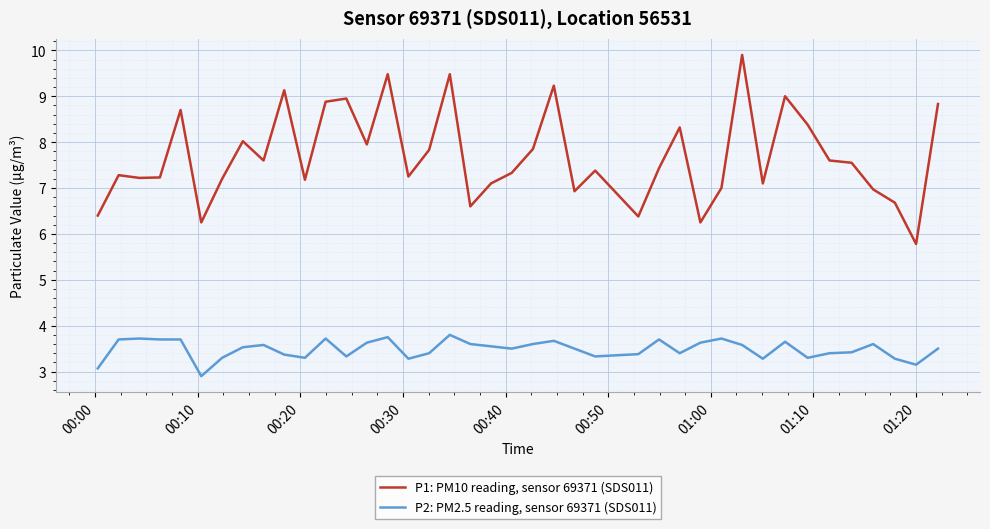

What is the lowest value of the P2: PM2.5 reading, sensor 69371 (SDS011) series?

2.9